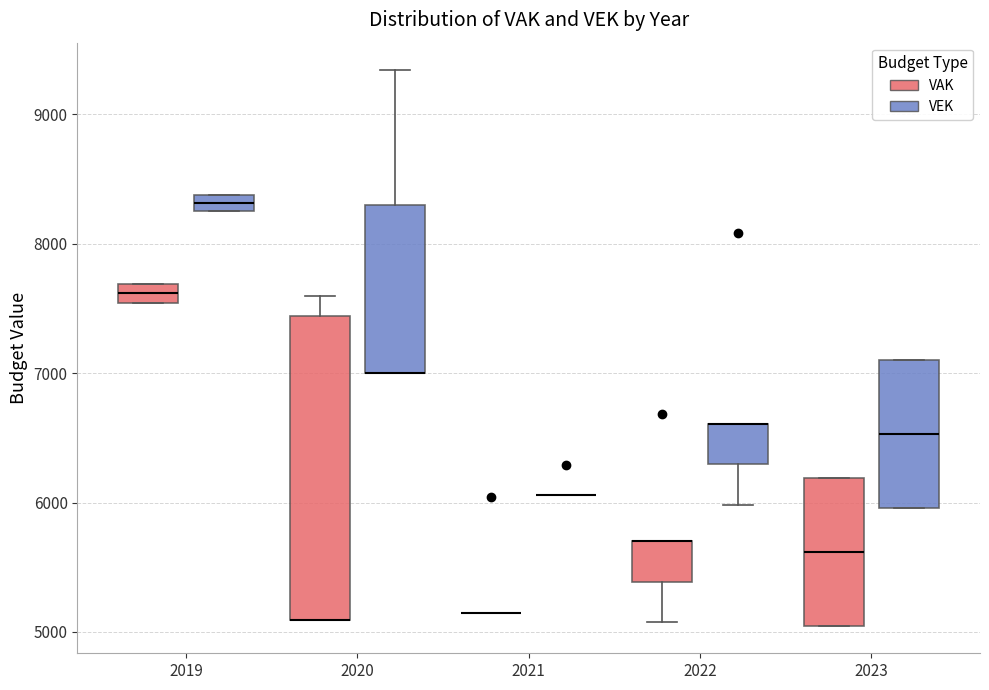

Comparing the boxes themselves (not the whiskers), which one is the tallest?

2020 (VAK)